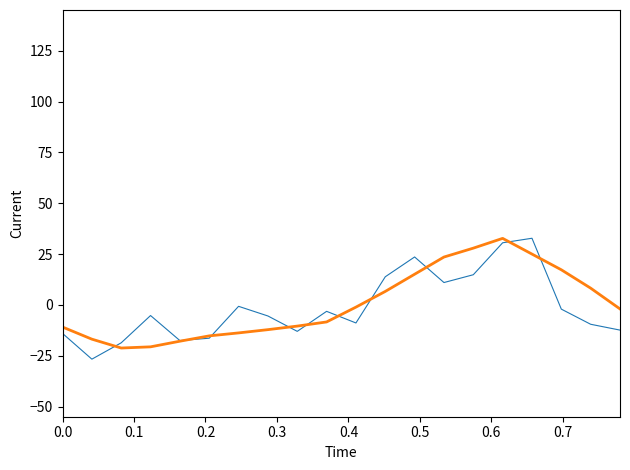

What is the smallest value displayed?

-26.7